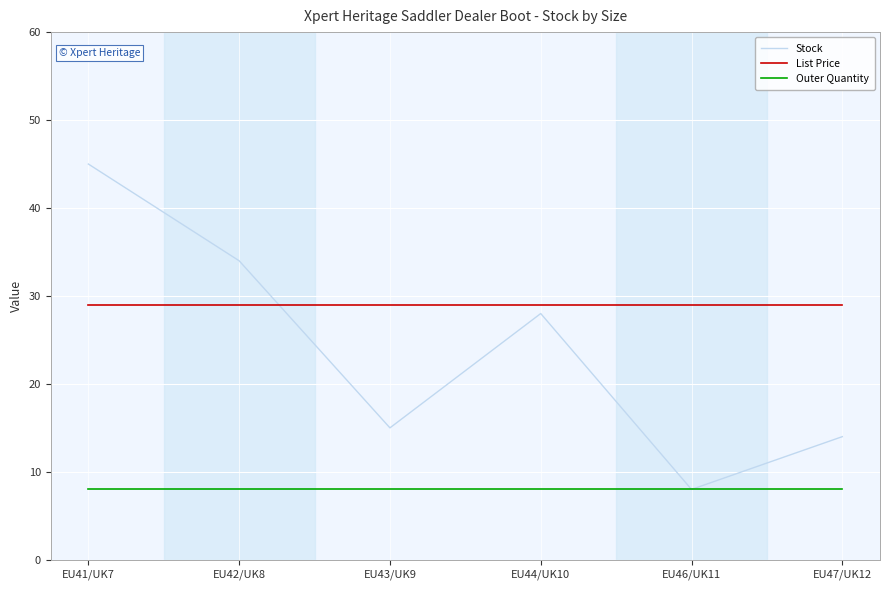

Which series has the widest spread of values?

Stock